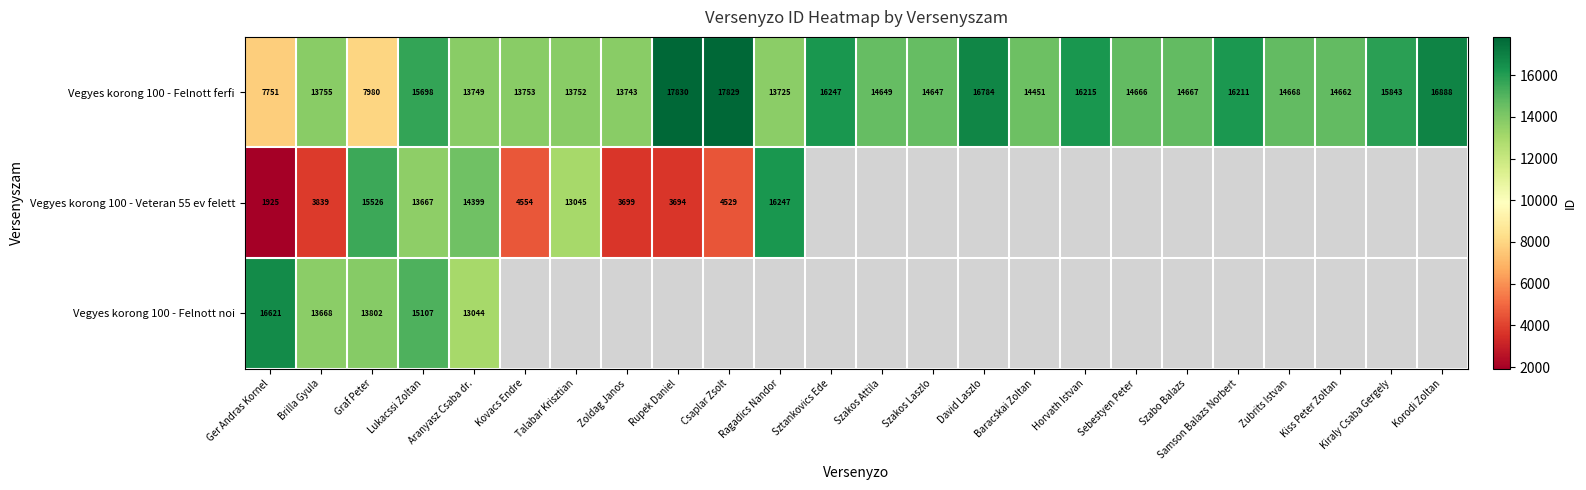

What is the sum of all Vegyes korong 100 - Felnott ferfi values?

350163